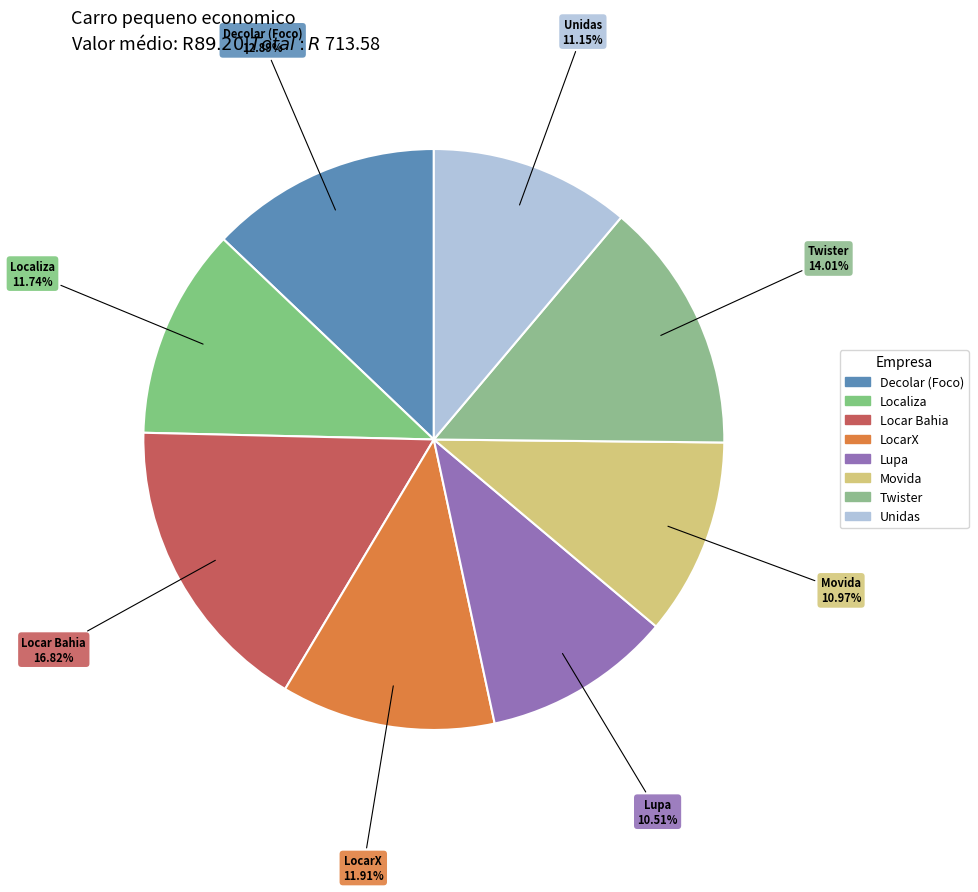

To the nearest percent, what is the difference between the largest and smallest slice percentages?

6%